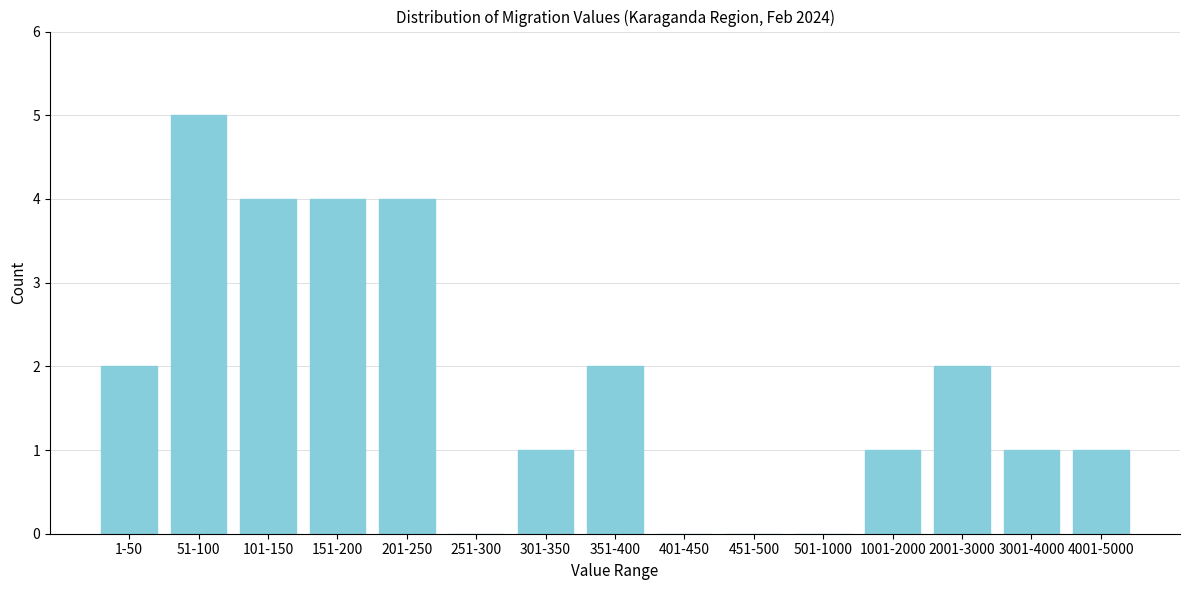

Reading left to right, extract all data points from this chart.

1-50=2	51-100=5	101-150=4	151-200=4	201-250=4	251-300=0	301-350=1	351-400=2	401-450=0	451-500=0	501-1000=0	1001-2000=1	2001-3000=2	3001-4000=1	4001-5000=1